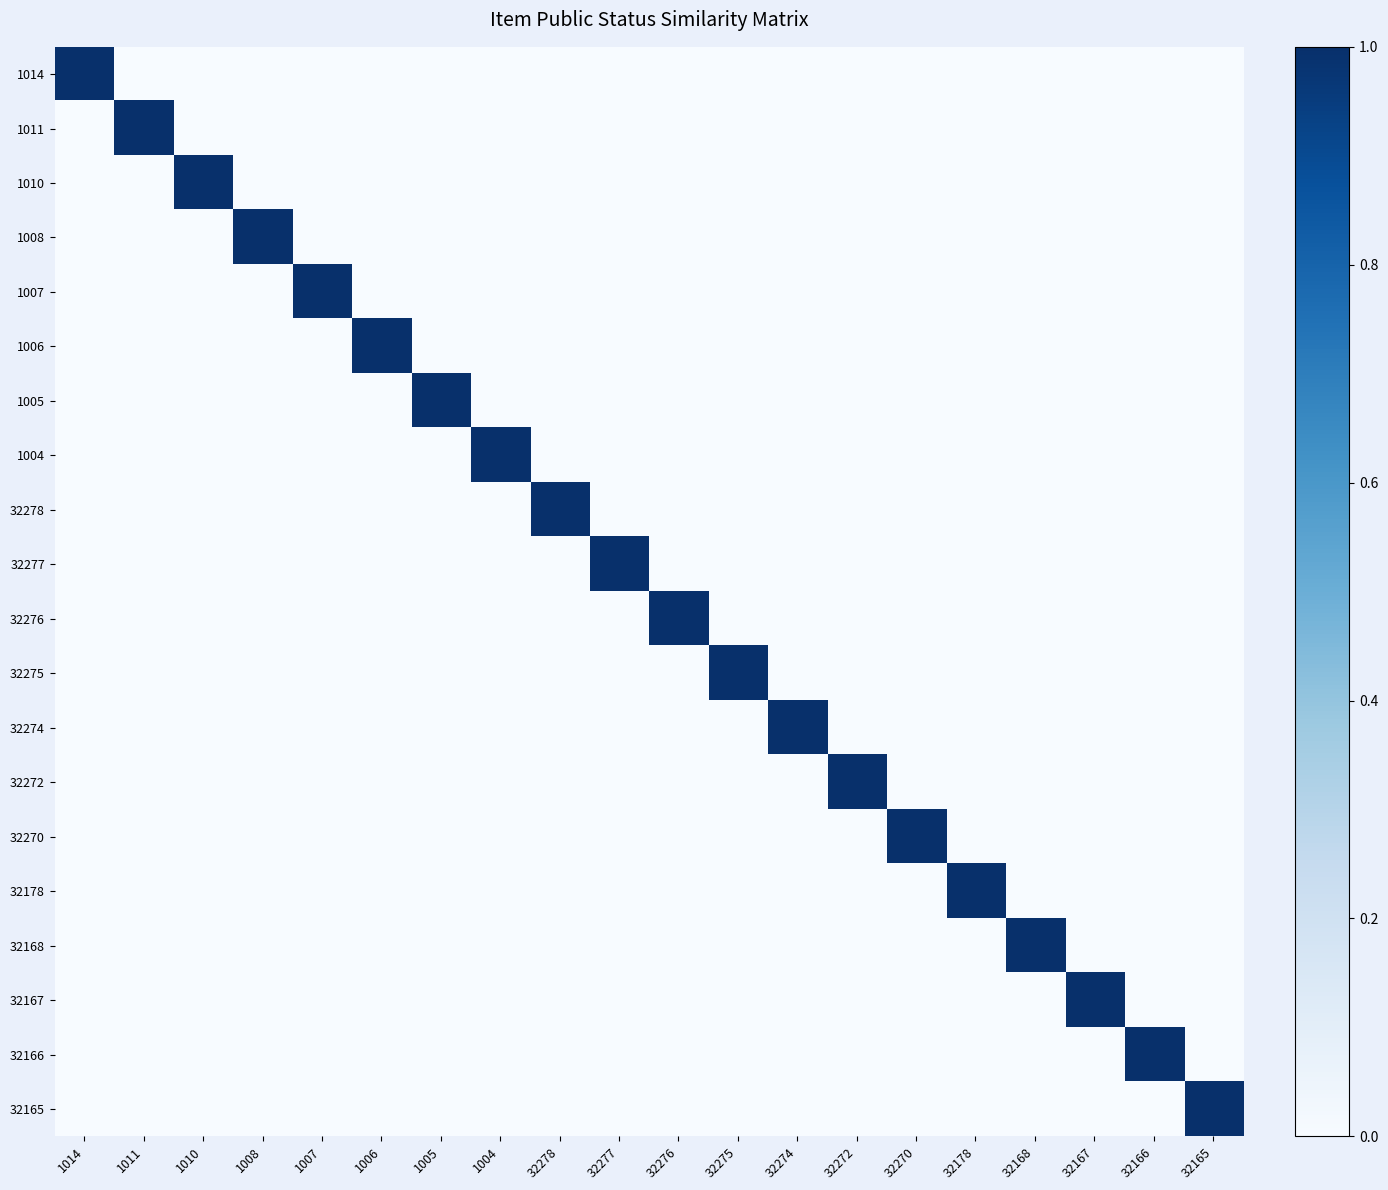

What is the spread (max minus min) of values at 32275?

1